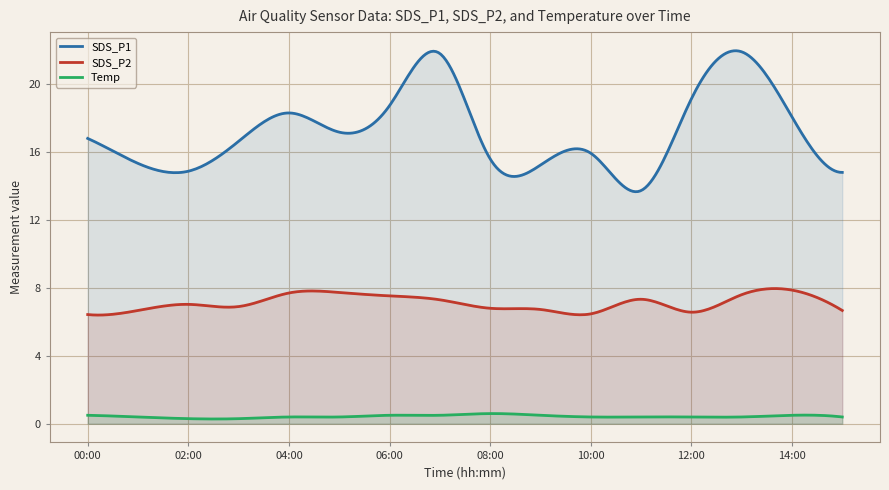

Which series has the widest spread of values?

SDS_P1